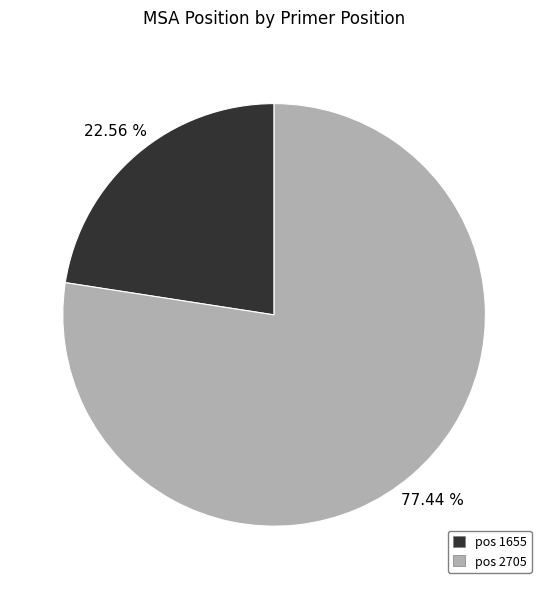

Which slice represents more than half of the pie?

pos 2705